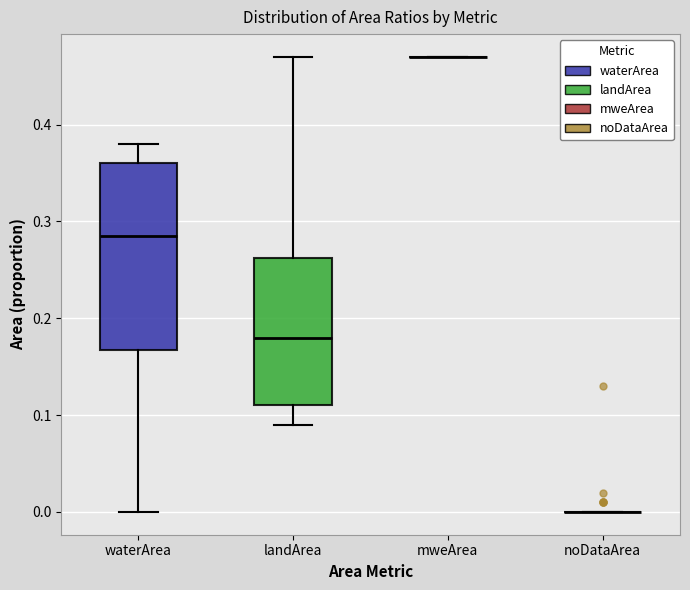

Which box is the tallest, from its lower edge to its upper edge?

waterArea